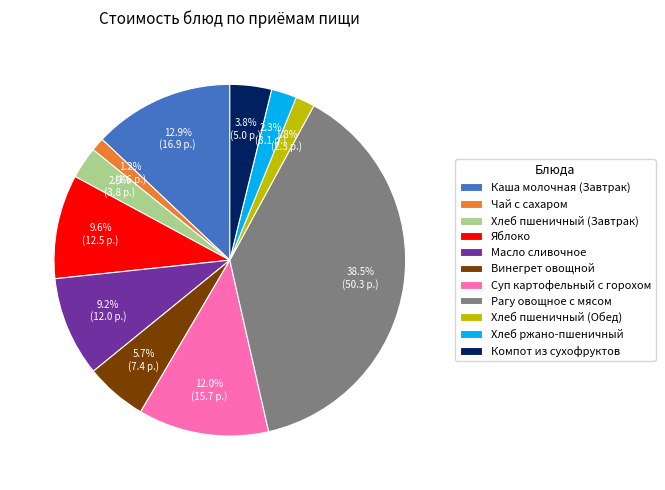

What percentage do Хлеб ржано-пшеничный and Масло сливочное together represent?

11.5%